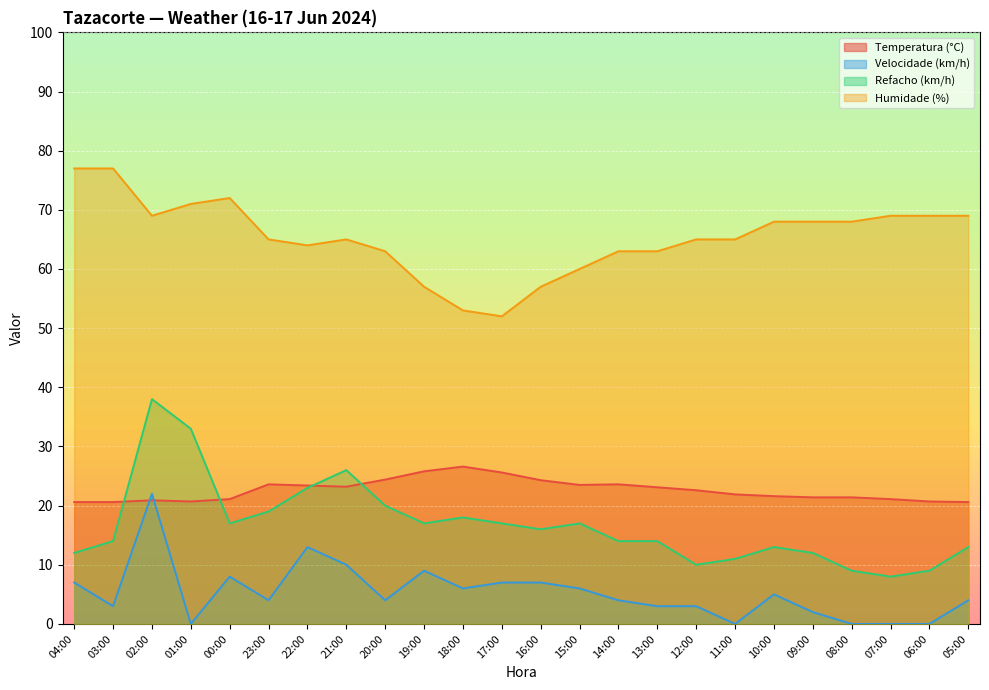

How many intersections are there between Temperatura (°C) and Velocidade (km/h)?

2